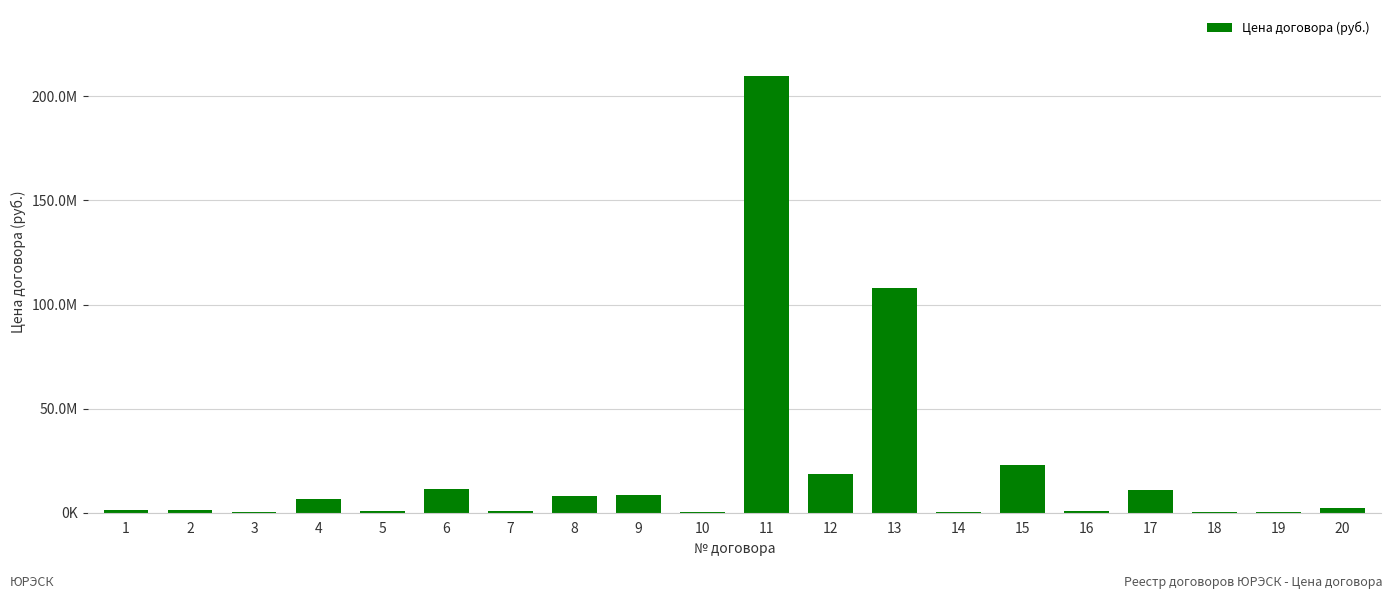

Which has a higher value, 4 or 11?

11